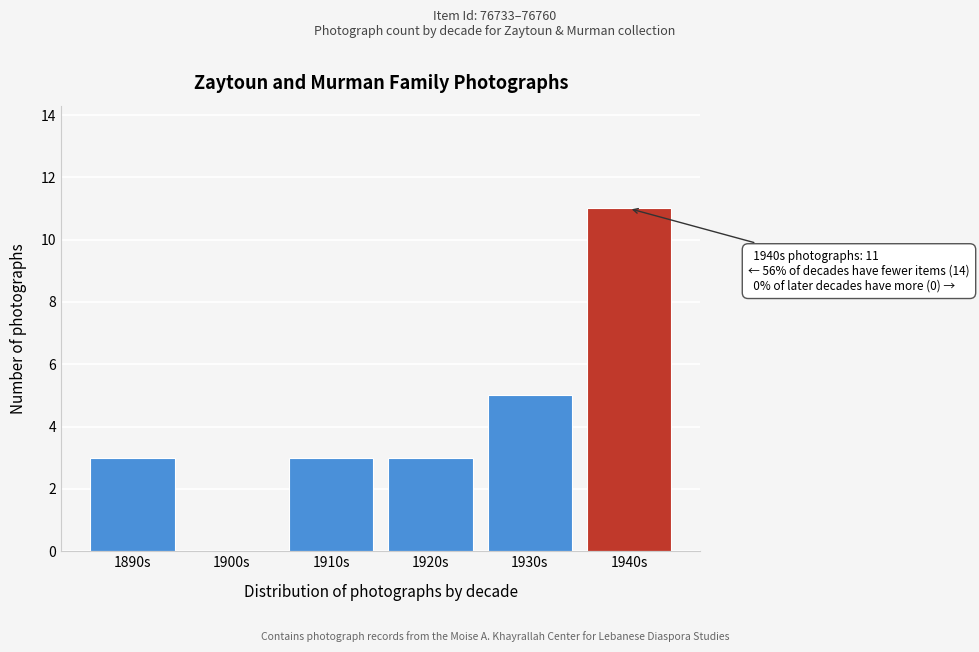

Reading left to right, what are all the values shown in this chart?

1890s=3	1900s=0	1910s=3	1920s=3	1930s=5	1940s=11